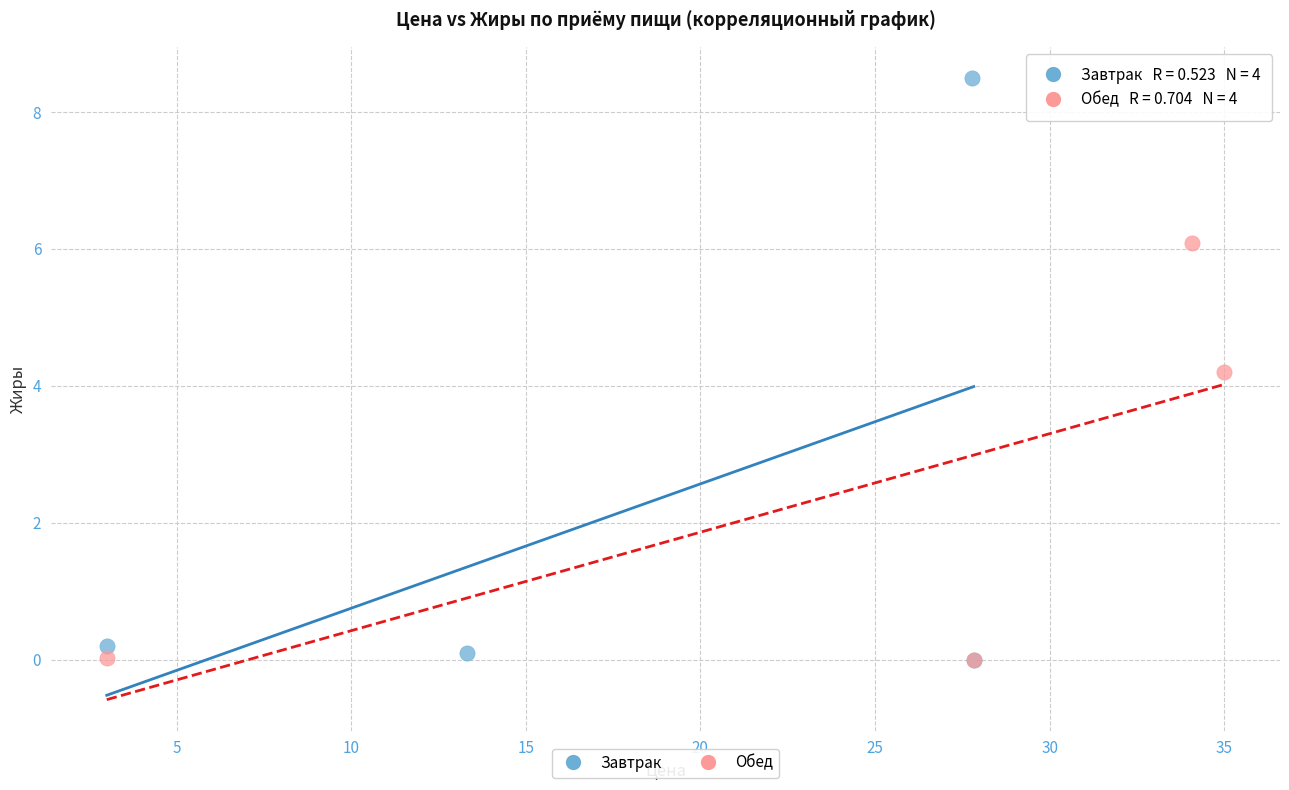

Which series has the widest spread of Y values?

Завтрак